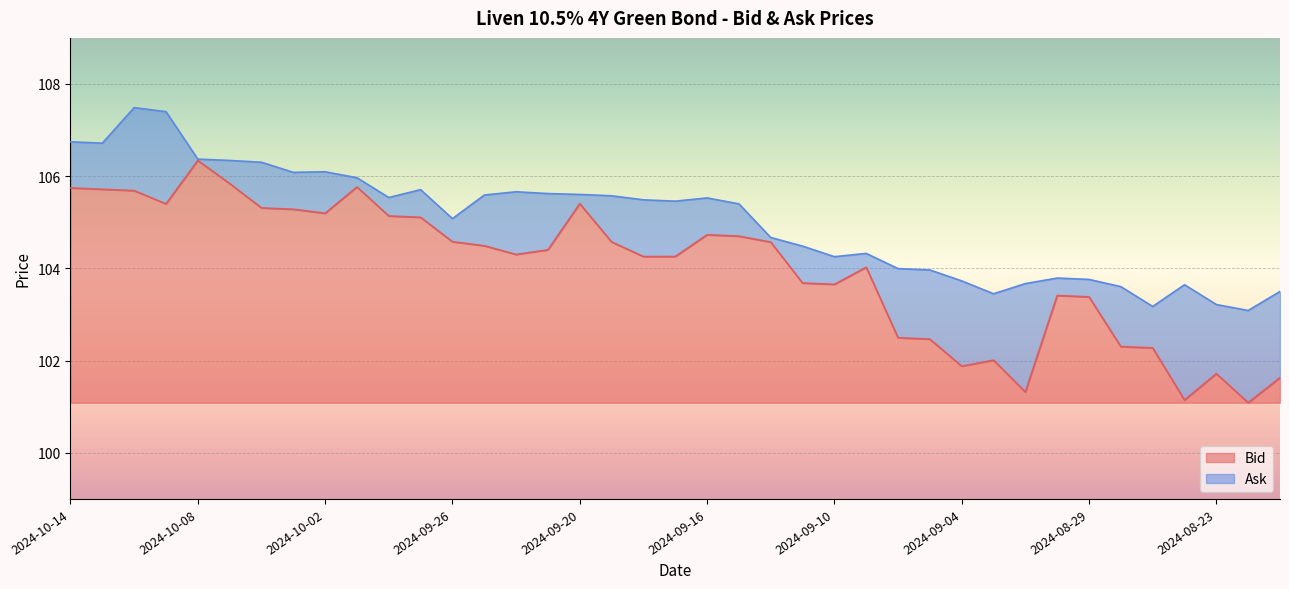

Is it true that Ask equals 103.6 at 2024-08-28?

True